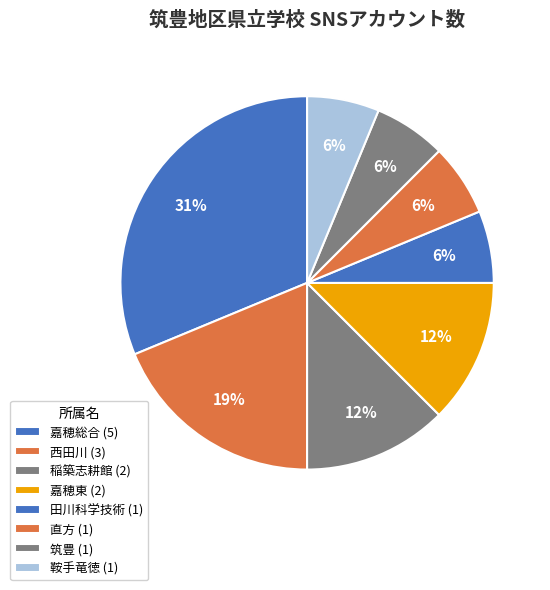

To the nearest percent, what is the combined percentage of 筑豊 and 嘉穂東?

19%